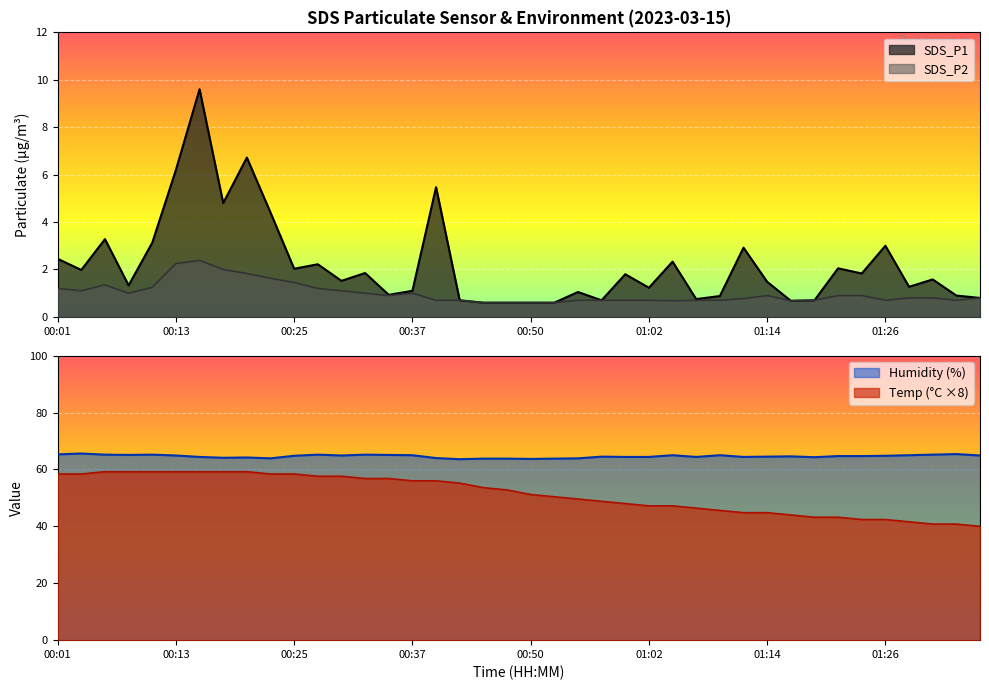

Which has a higher value, 00:20 or 00:50?

00:20